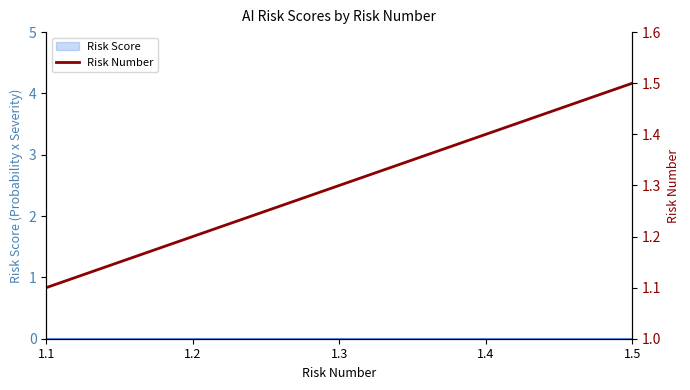

Rank the categories by value from highest to lowest.

1.5, 1.4, 1.3, 1.2, 1.1